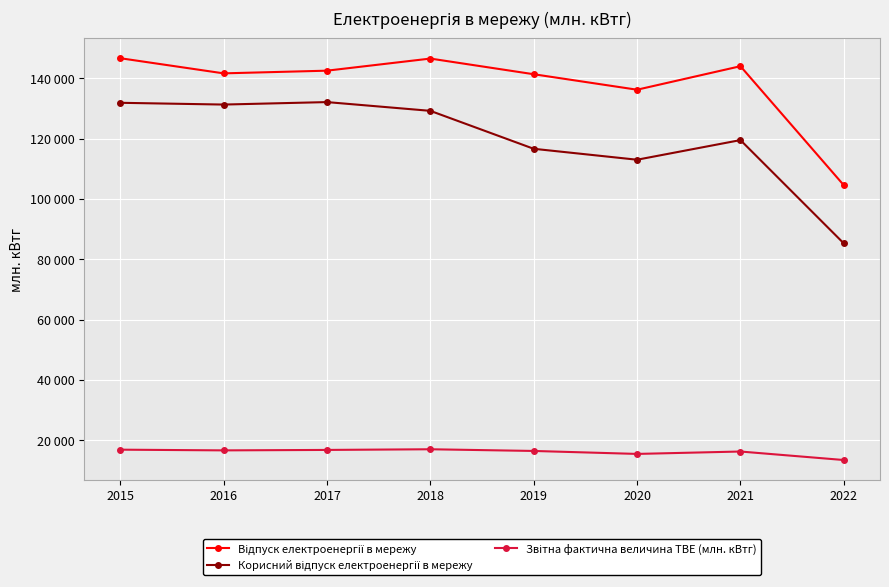

Reading right to left, list all the values displayed in this chart.

Відпуск електроенергії в мережу: 104529	143991	136196	141329	146523	142509	141619	146642
Корисний відпуск електроенергії в мережу: 85239	119496	112986	116612	129191	132093	131274	131861
Звітна фактична величина ТВЕ (млн. кВтг): 13427	16247	15451	16434	16996	16774	16626	16860